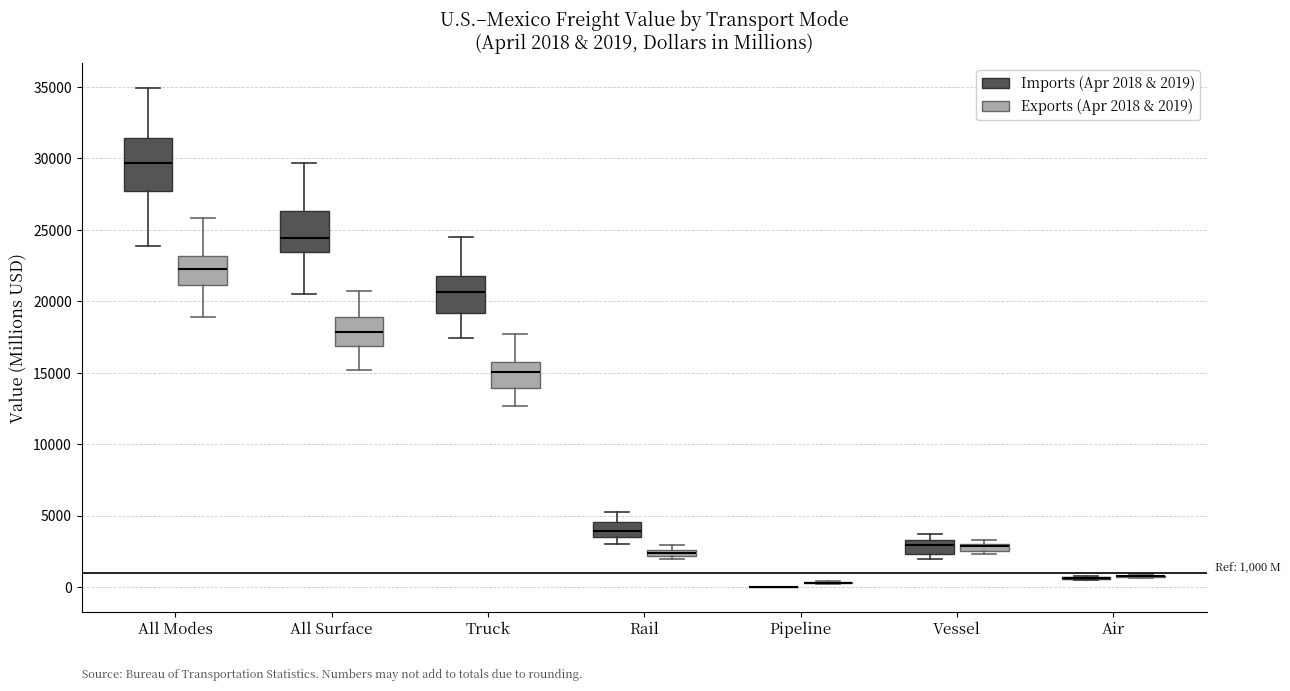

Which box is the tallest, from its lower edge to its upper edge?

All Modes (Imports (Apr 2018 & 2019))